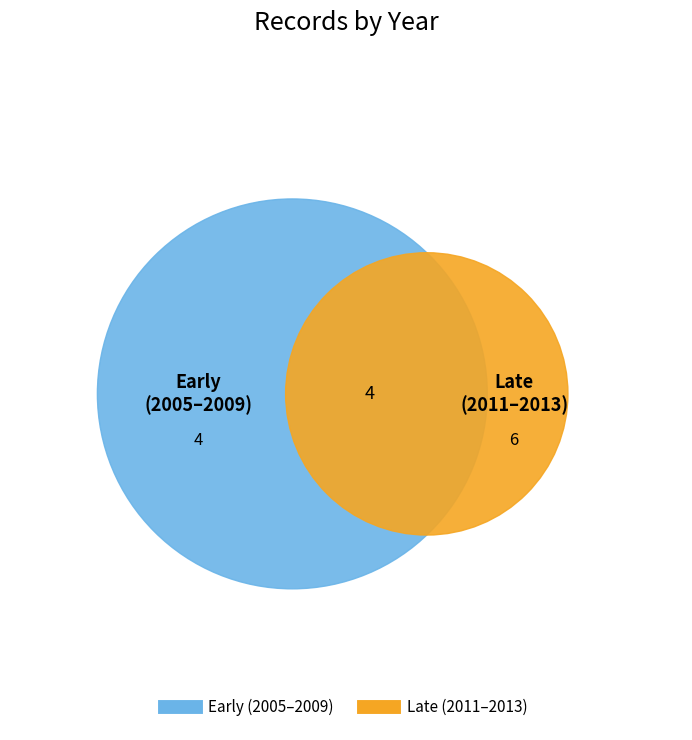

Is 2005-04-19 the majority of the pie?

No